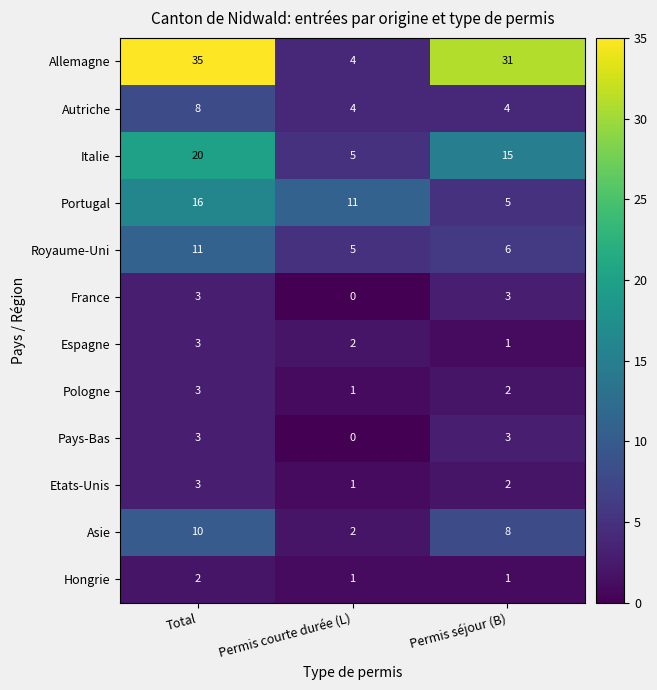

What is the sum of the Espagne values at Total and Permis séjour (B)?

4